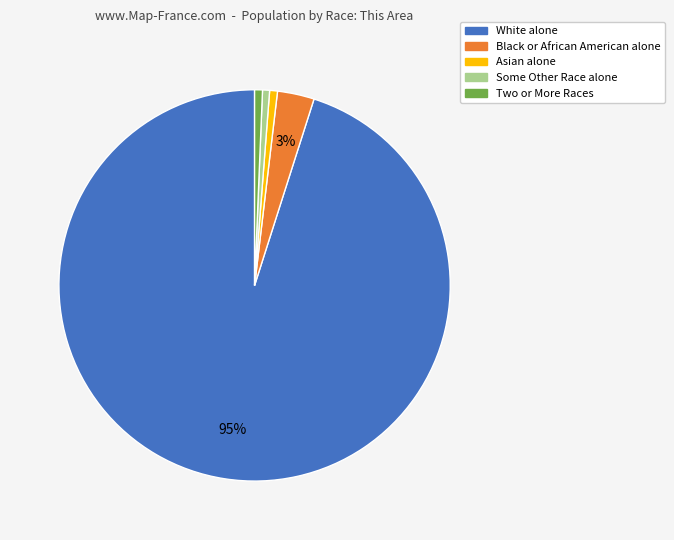

To the nearest percent, what portion does Black or African American alone represent?

3%